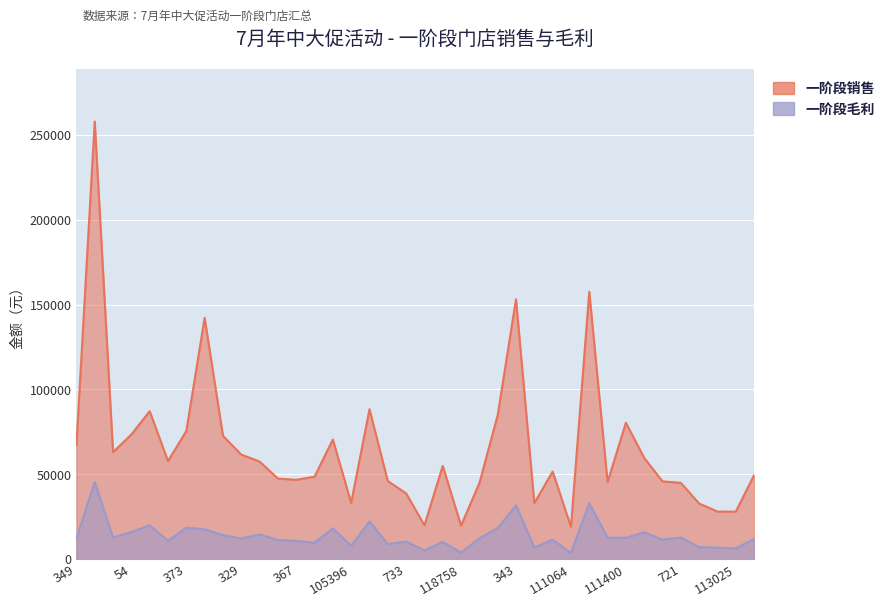

True or false: 一阶段销售 has more than 1 points higher than both neighbors.

True